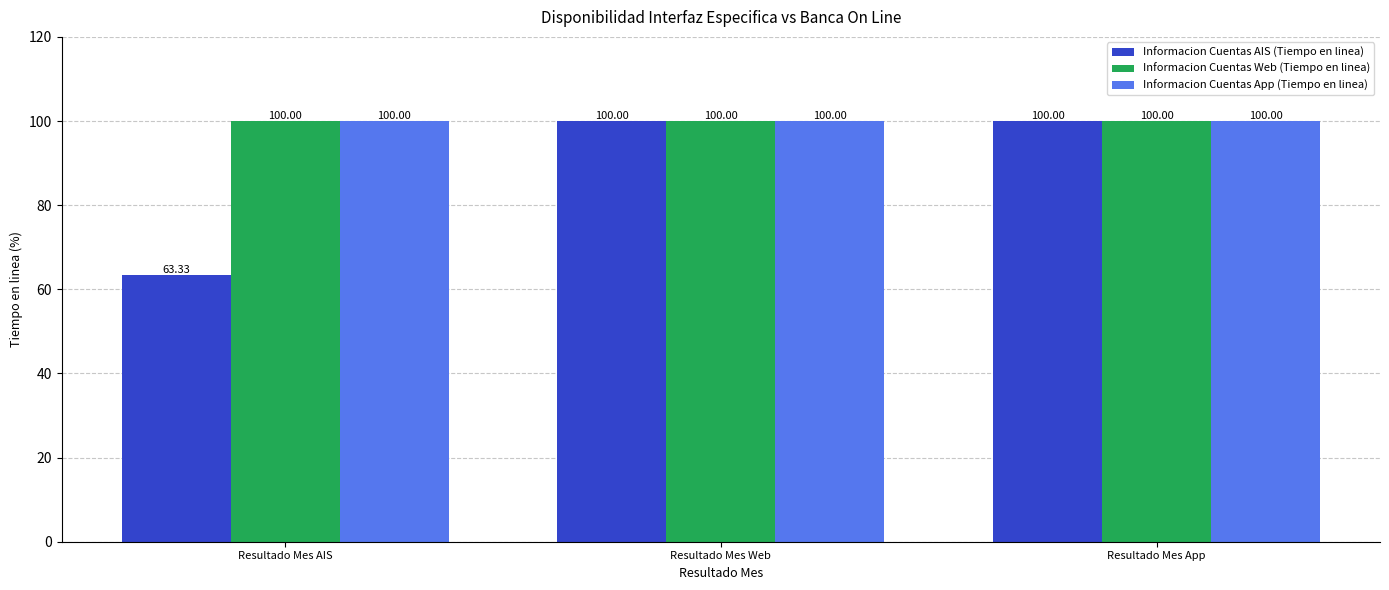

What is the total value across all series at Resultado Mes App?

300.0